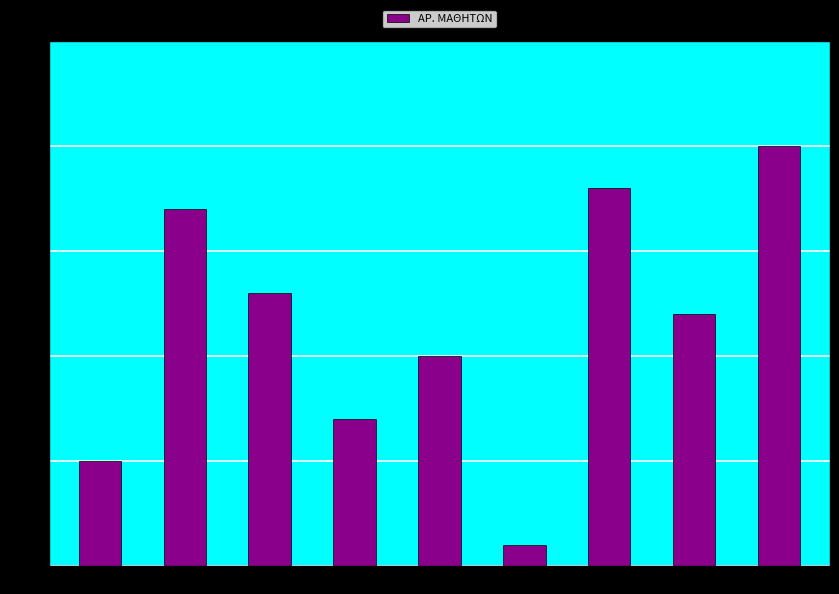

Reading right to left, transcribe all the data shown in this chart.

ΣΑΝΤΟΥΙΤΣ=20	ΖΑΧΑΡΩΤΑ=12	ΚΡΟΥΑΣΑΝ=18	ΠΙΤΣΑ=1	ΓΛΥΚΑ=10	ΦΡΟΥΤΑ=7	ΠΑΤΑΤΑΚΙΑ=13	ΚΟΥΛΟΥΡΙ=17	ΤΟΣΤ=5